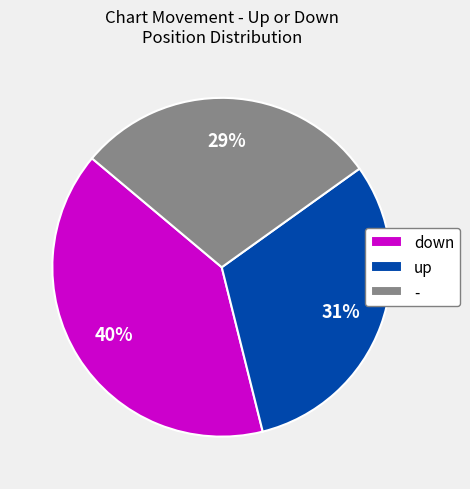

Approximately how many times larger is the value at - compared to down?

0.7